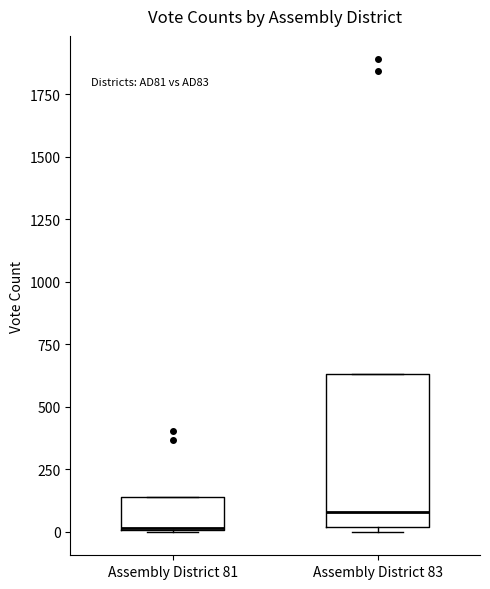

Which box is the tallest, from its lower edge to its upper edge?

Assembly District 83